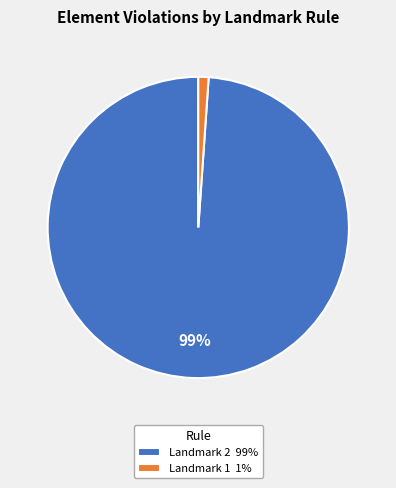

What is the largest slice in the pie chart?

Landmark 2 99%